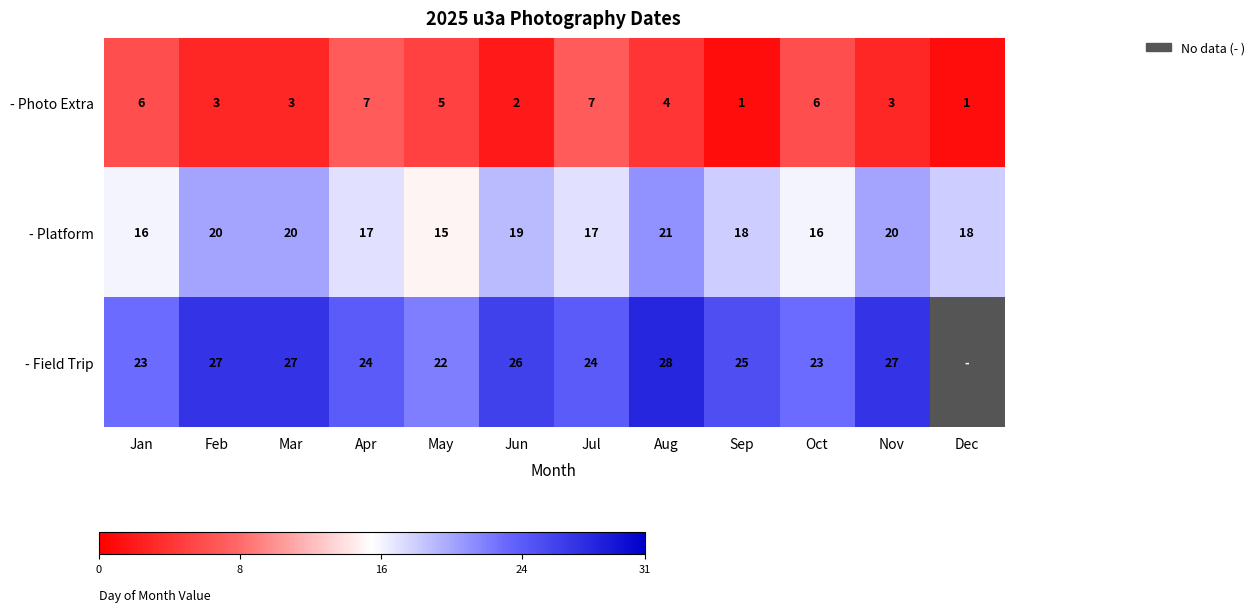

What is the maximum value shown in the chart?

28.0